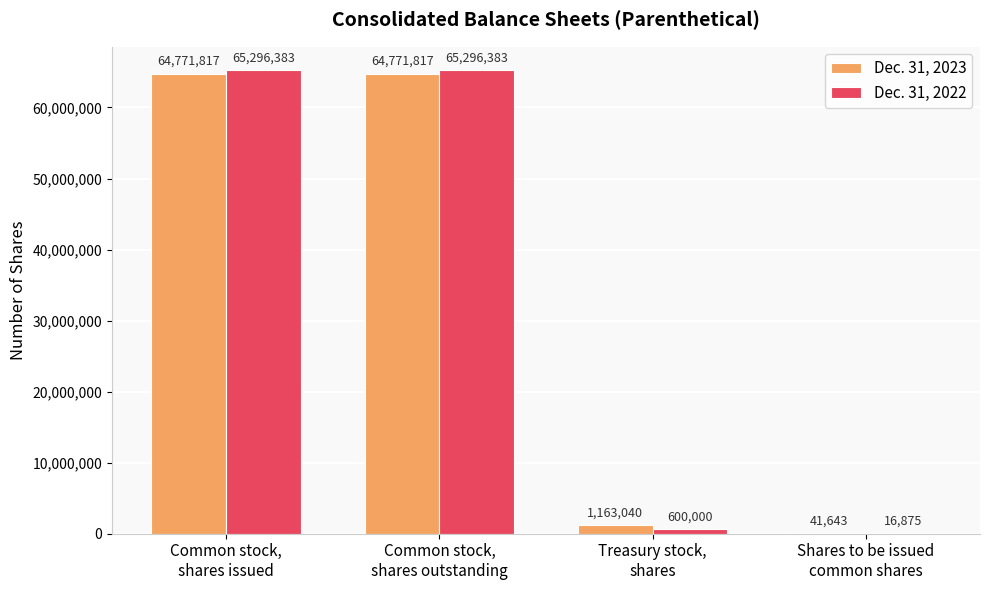

What is the greatest value displayed?

65296383